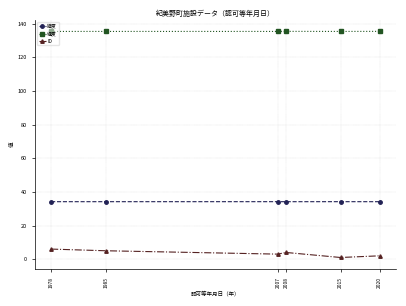

Which series has the largest total across all categories?

経度